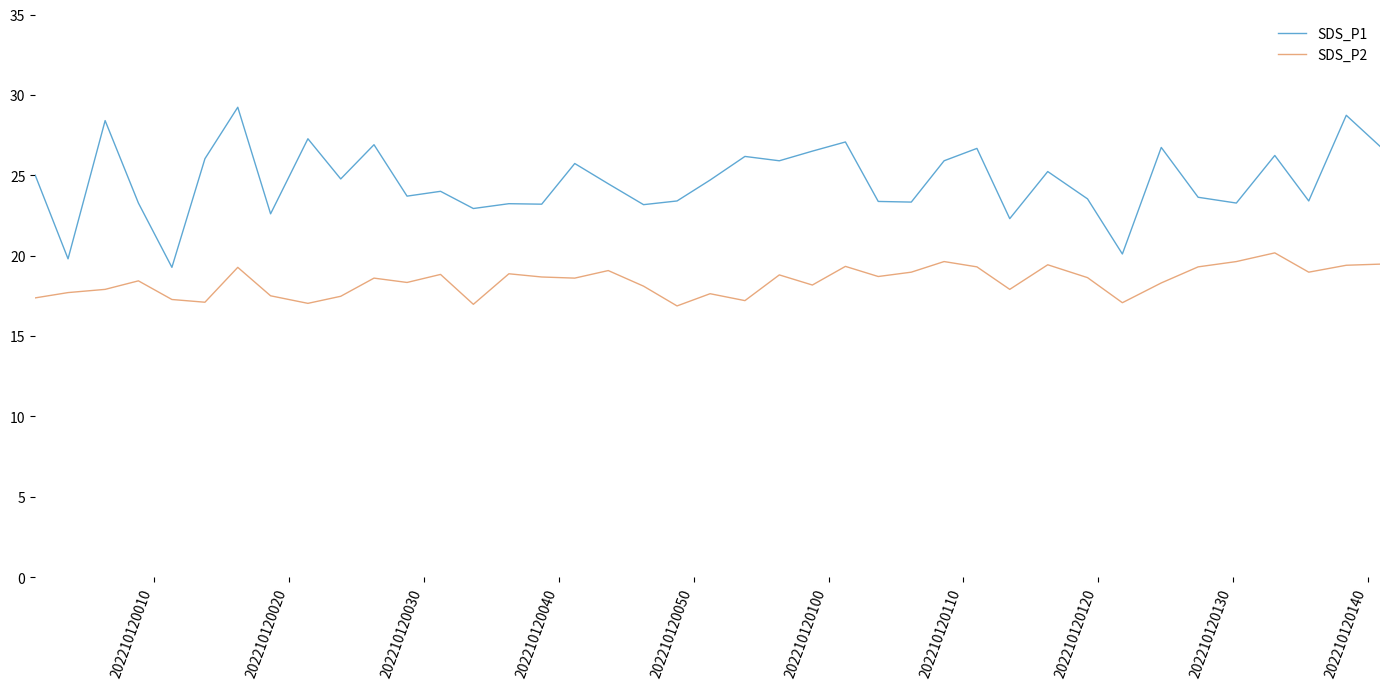

What is the highest value of the SDS_P2 series?

20.2